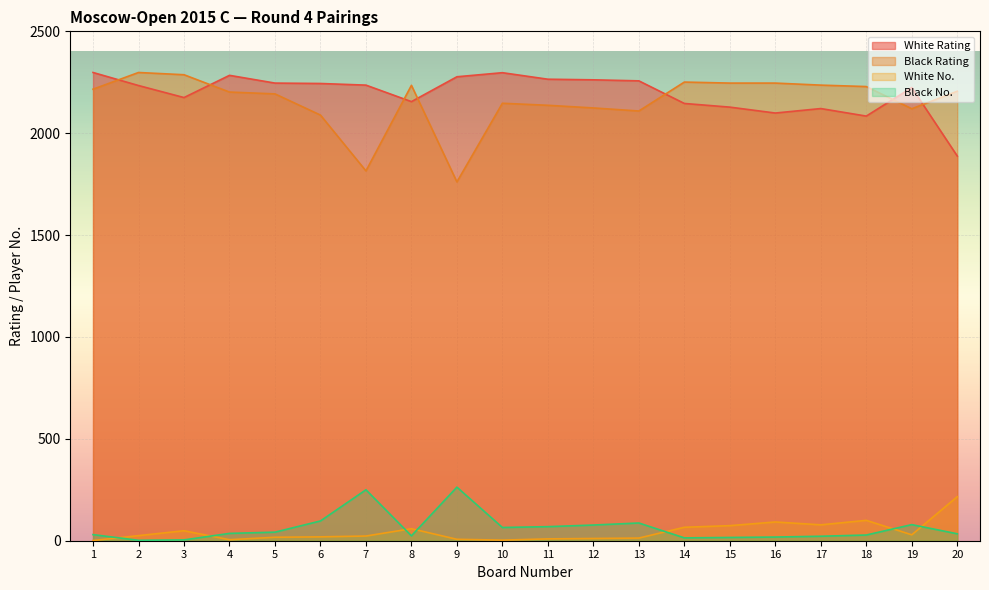

What is the minimum value shown in the chart?

1